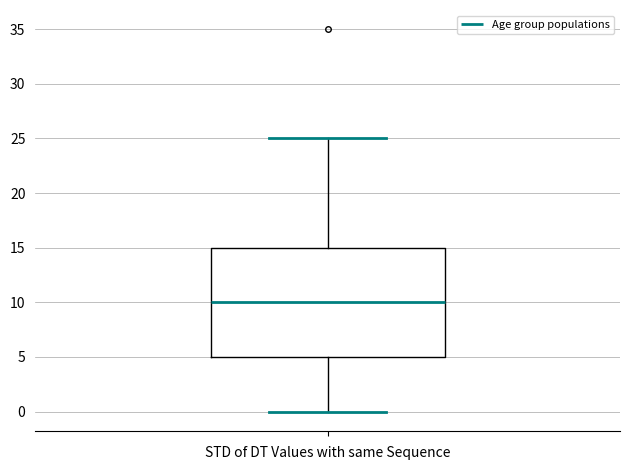

Transcribe this box plot: give where the median line is, the range the box spans, and where the two whiskers end, as read against the y-axis. The values are not printed on the chart, so give them approximately, as read against the axis.

median 10, box 5 to 15, whiskers 0 to 25